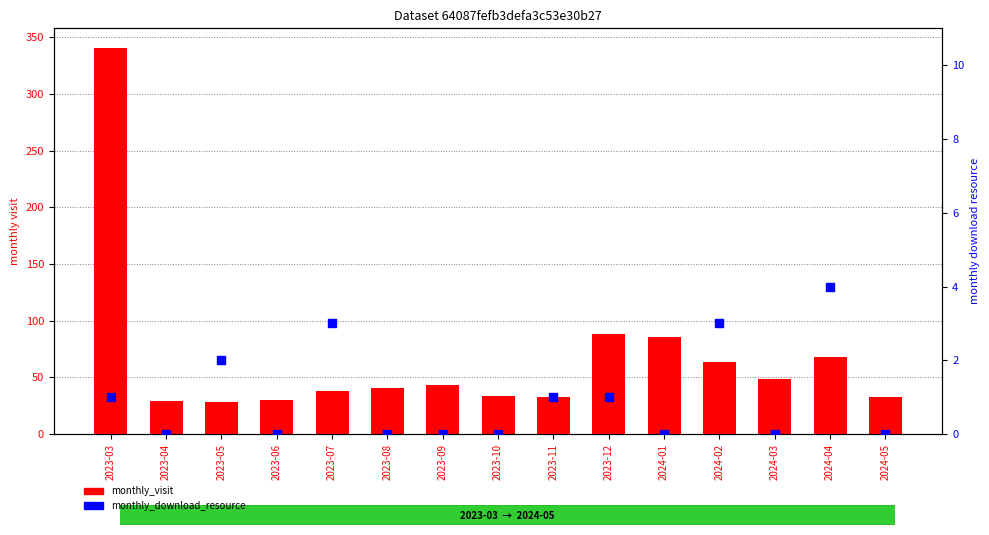

What are all the series names shown in the legend?

monthly_visit, monthly_download_resource